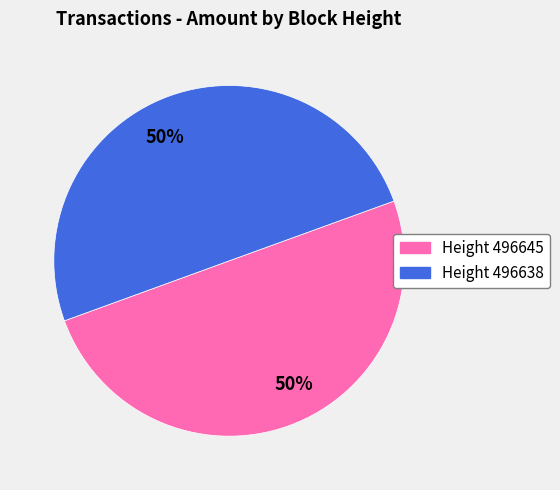

Rank the categories by value from highest to lowest.

496638, 496645